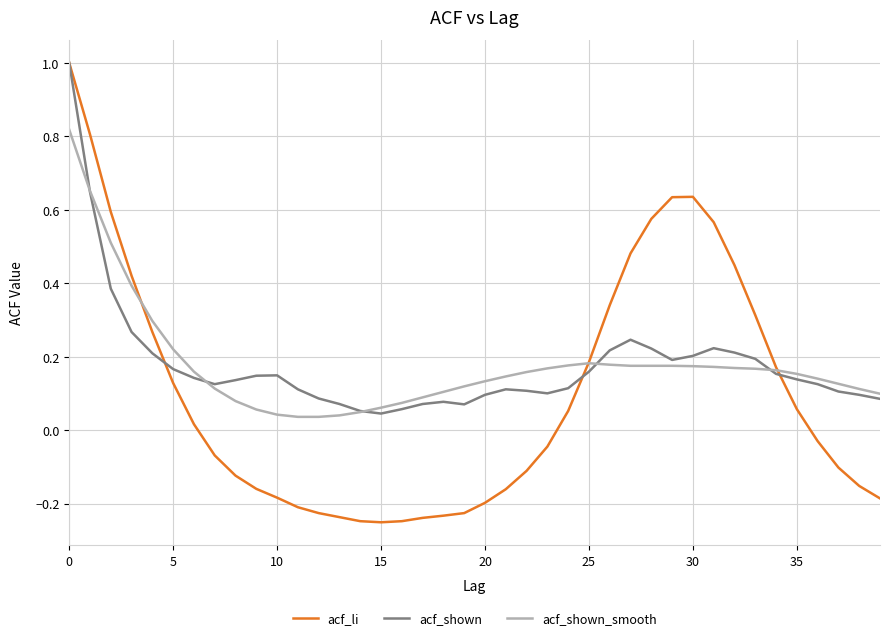

Which series has the widest spread of values?

acf_li